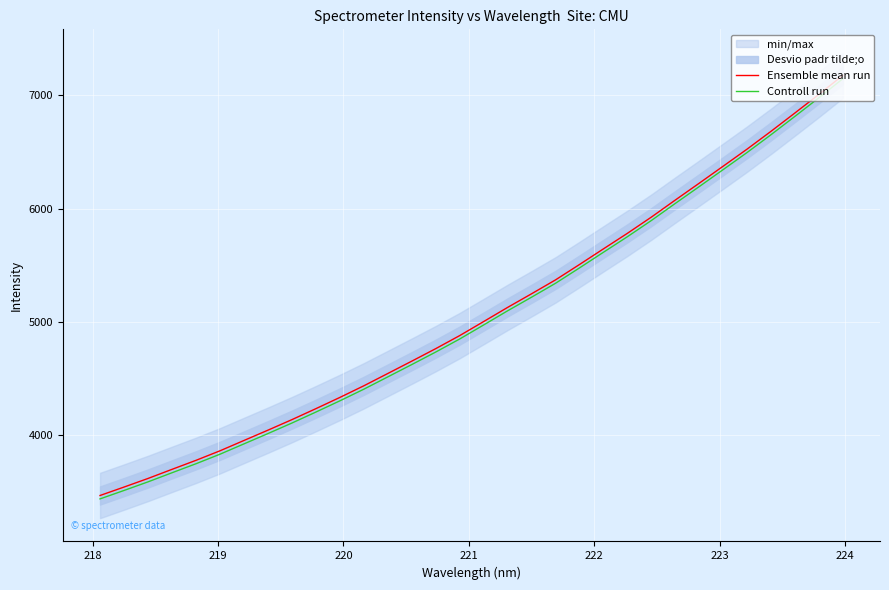

What is the value of the Ensemble mean run point at the 21st from the left?

5507.1